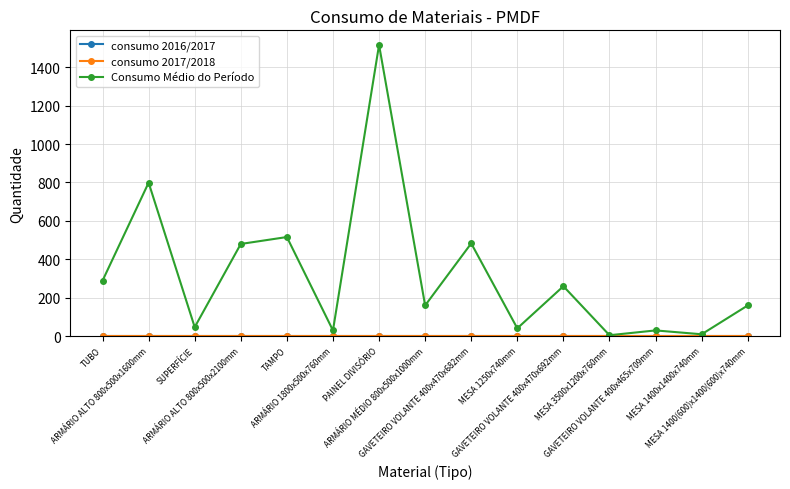

Does the chart display data point markers on the line(s)?

Yes